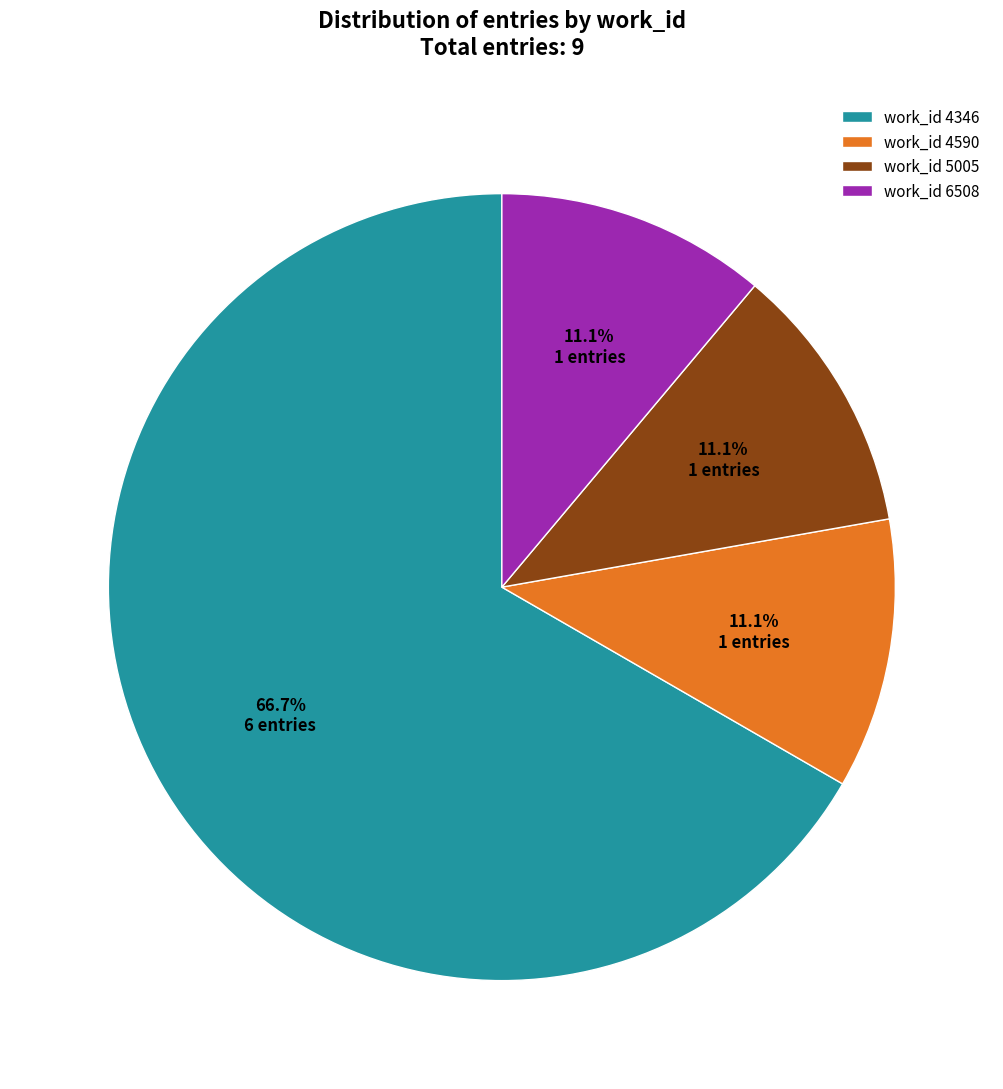

Approximately how many times larger is the value at work_id 4590 compared to work_id 6508?

1.0